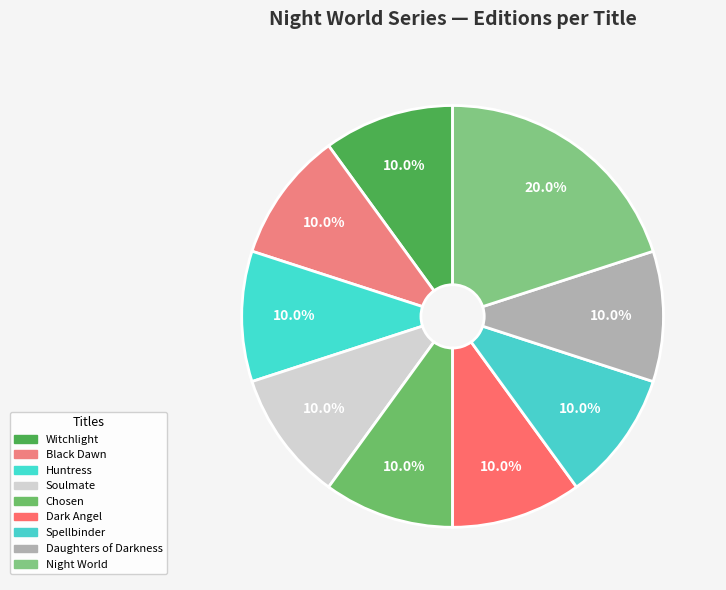

What is the ratio of the value at Spellbinder to the value at Witchlight?

1.0